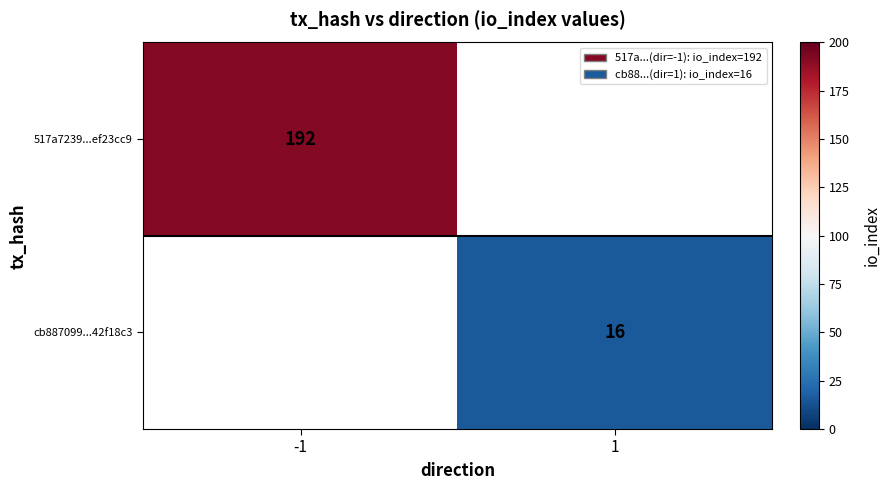

The value of cb887099...42f18c3 at 1 is 7. True or false?

False